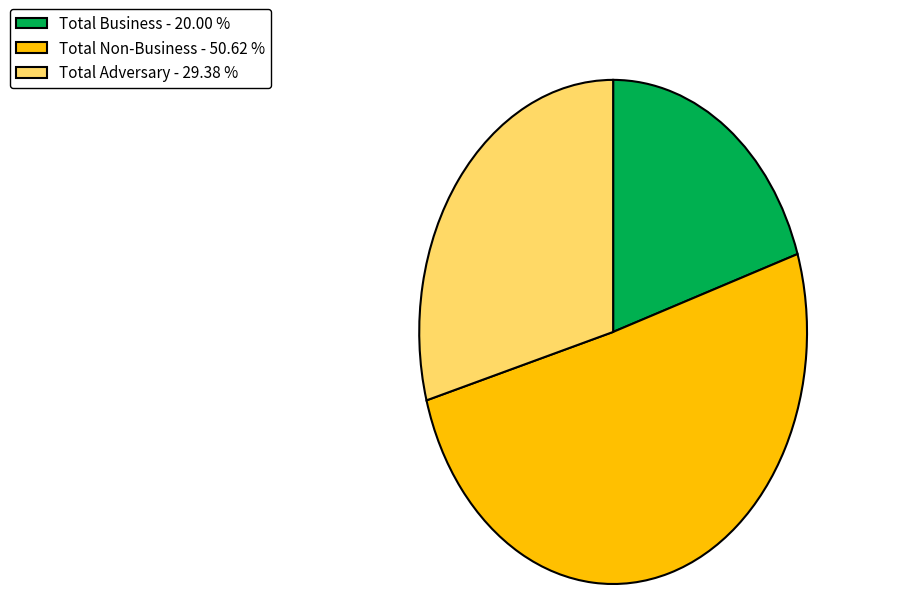

Which category has the smallest portion of the pie?

Total Business - 20.00 %